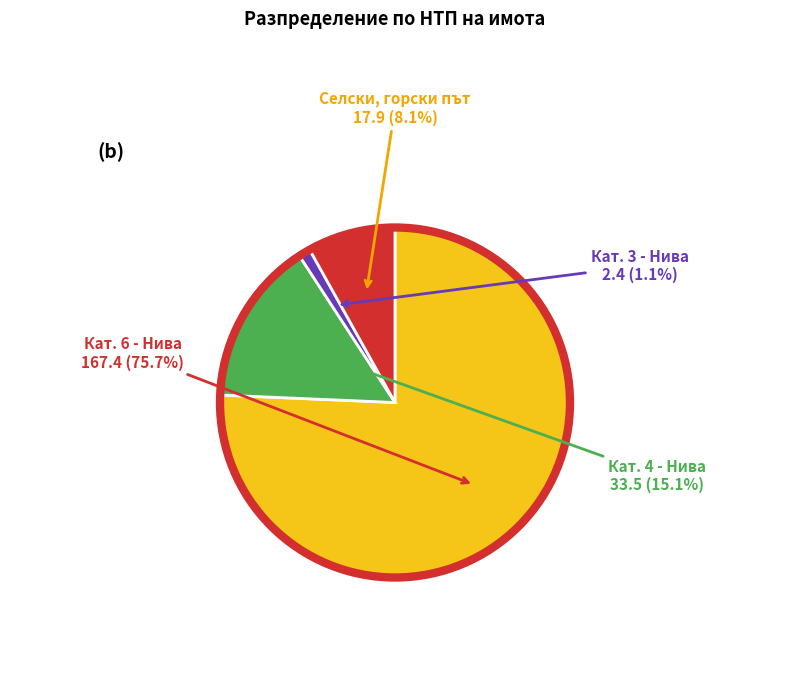

Does any single category account for the majority?

Yes